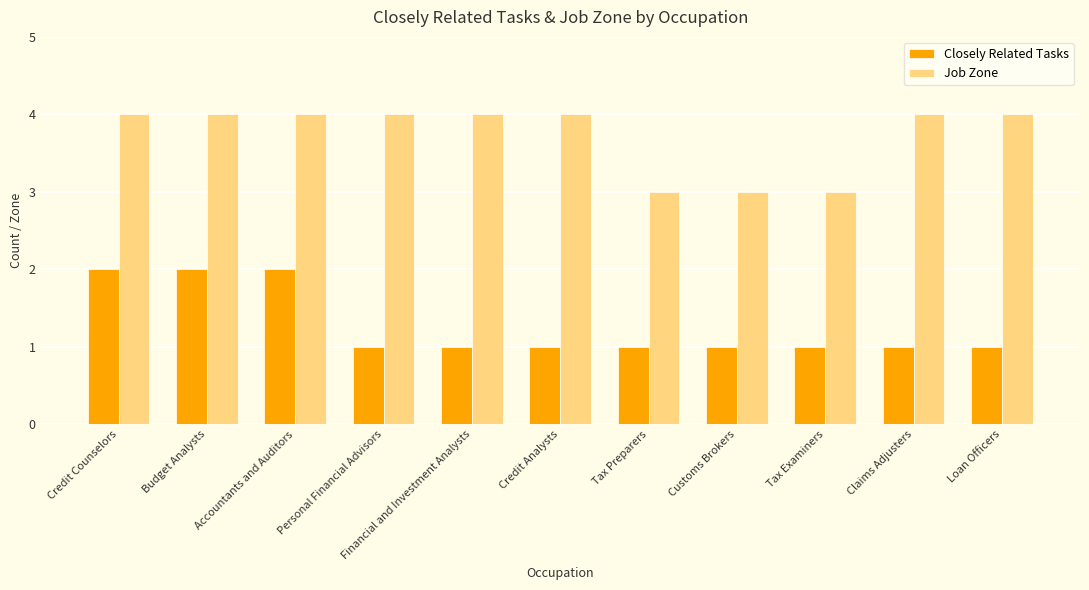

What is the sum of the Job Zone values at Tax Preparers and Customs Brokers?

6